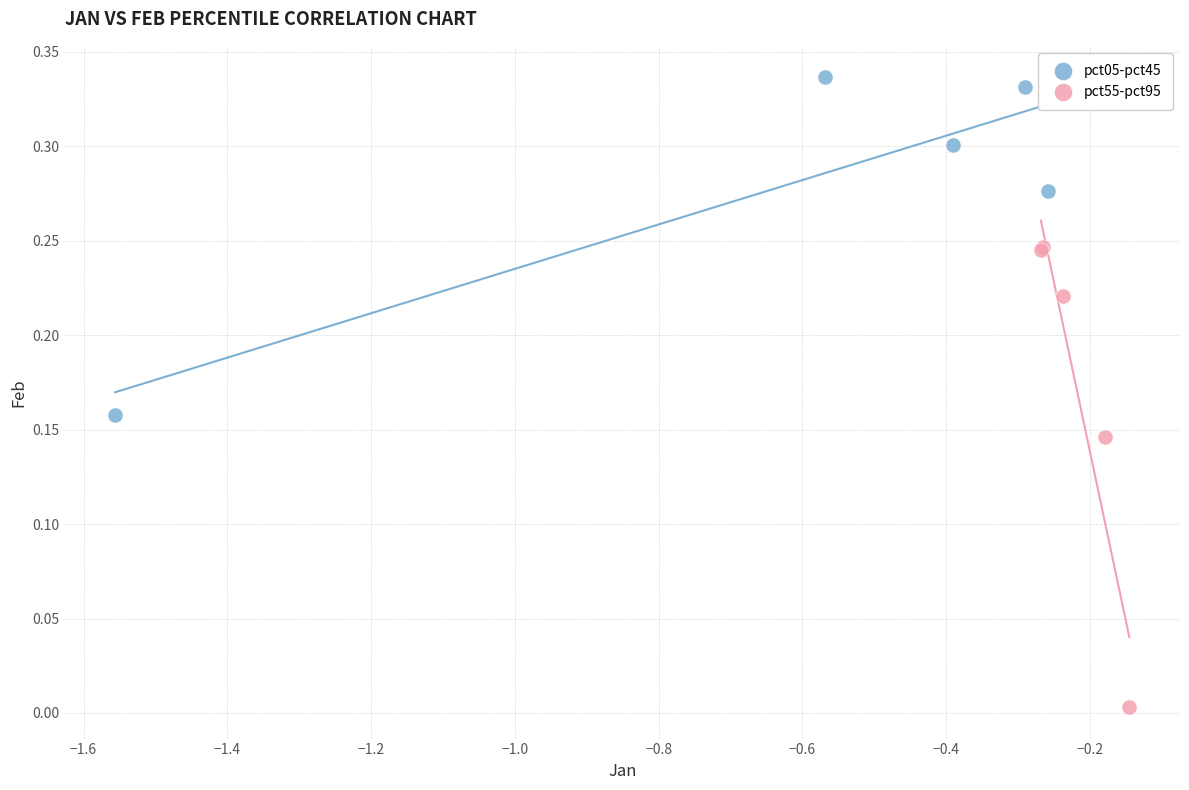

What are all the series names shown in the legend?

pct05-pct45, pct55-pct95